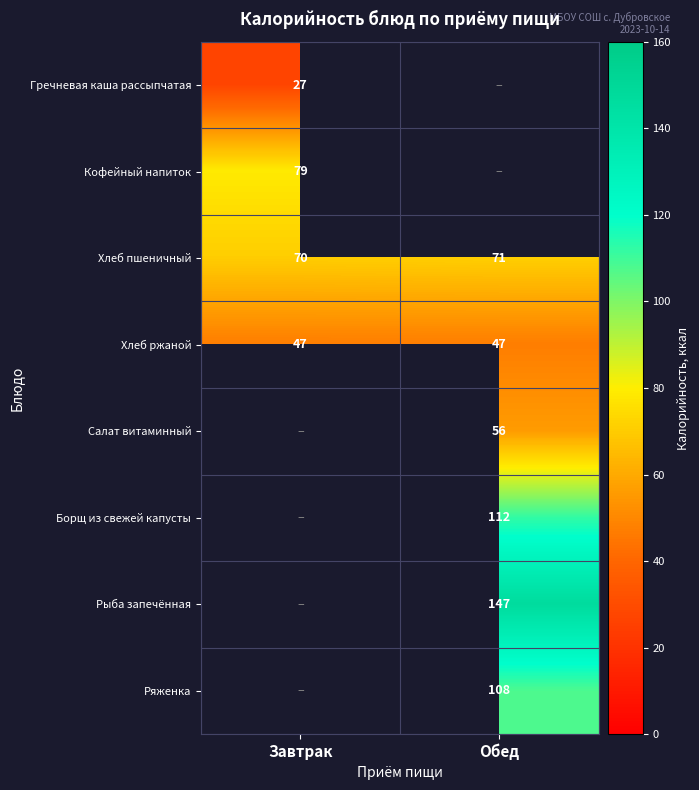

What is the maximum value shown in the chart?

147.0